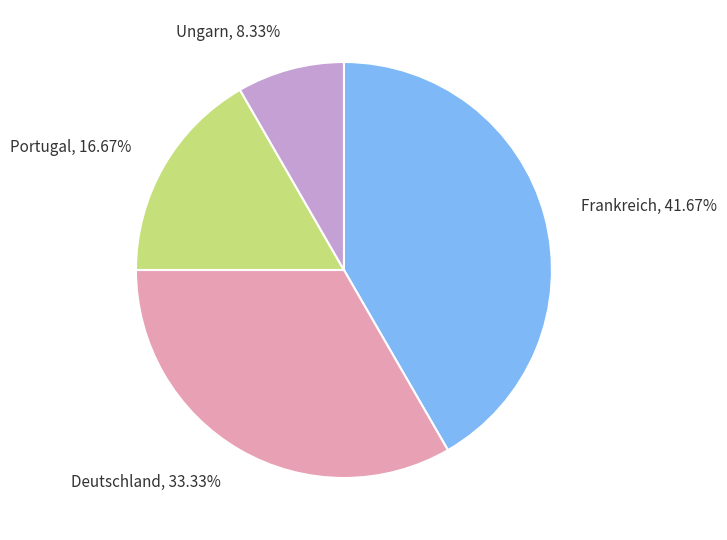

What is the largest slice in the pie chart?

Frankreich